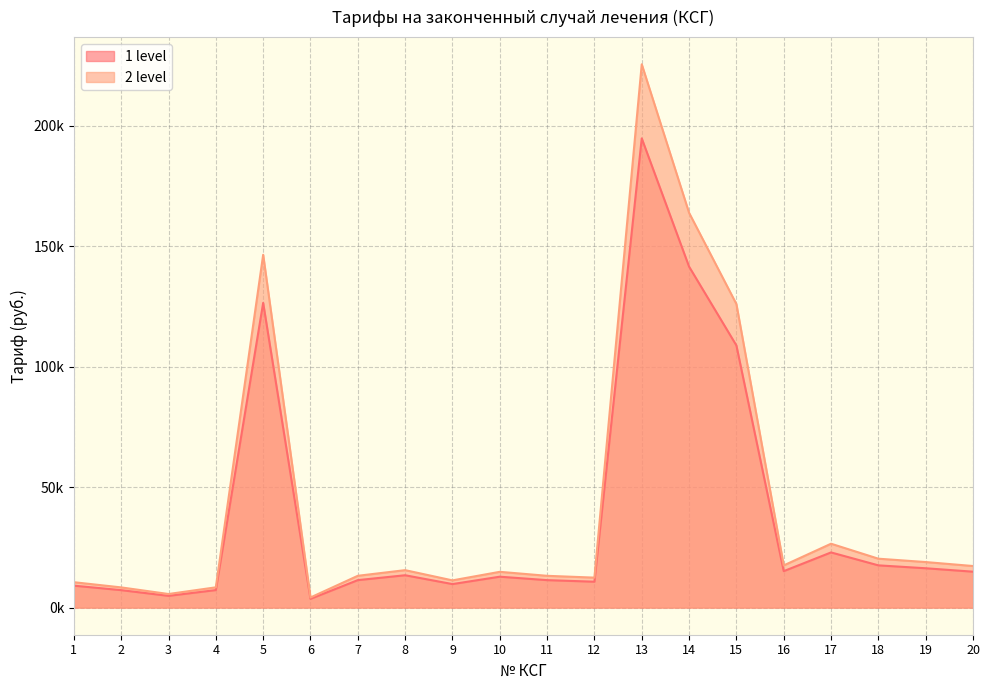

True or false: 1 level has more than 1 points higher than both neighbors.

True